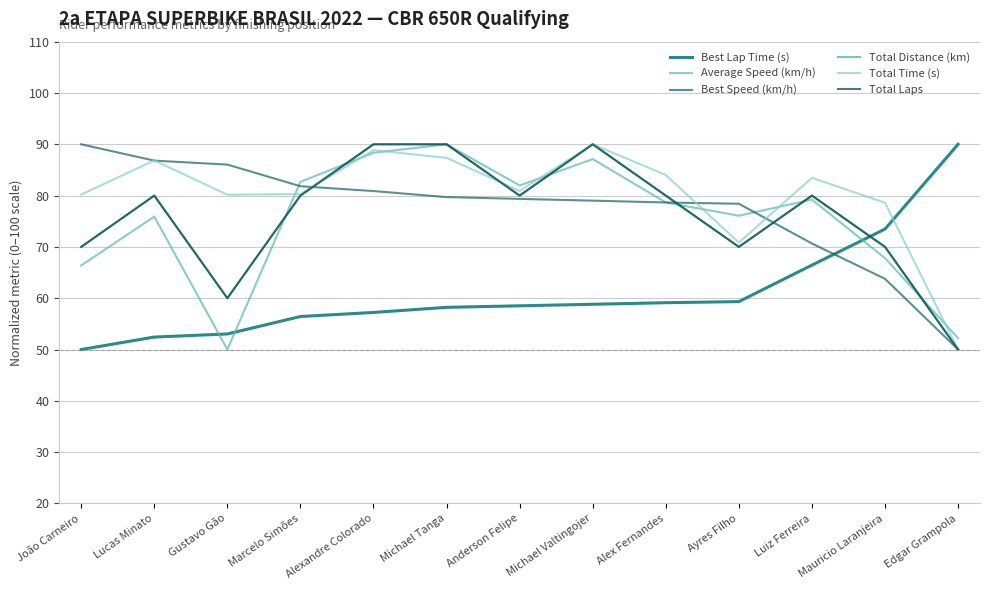

In Average Speed (km/h), how many points are lower than both neighbors (excluding endpoints)?

3